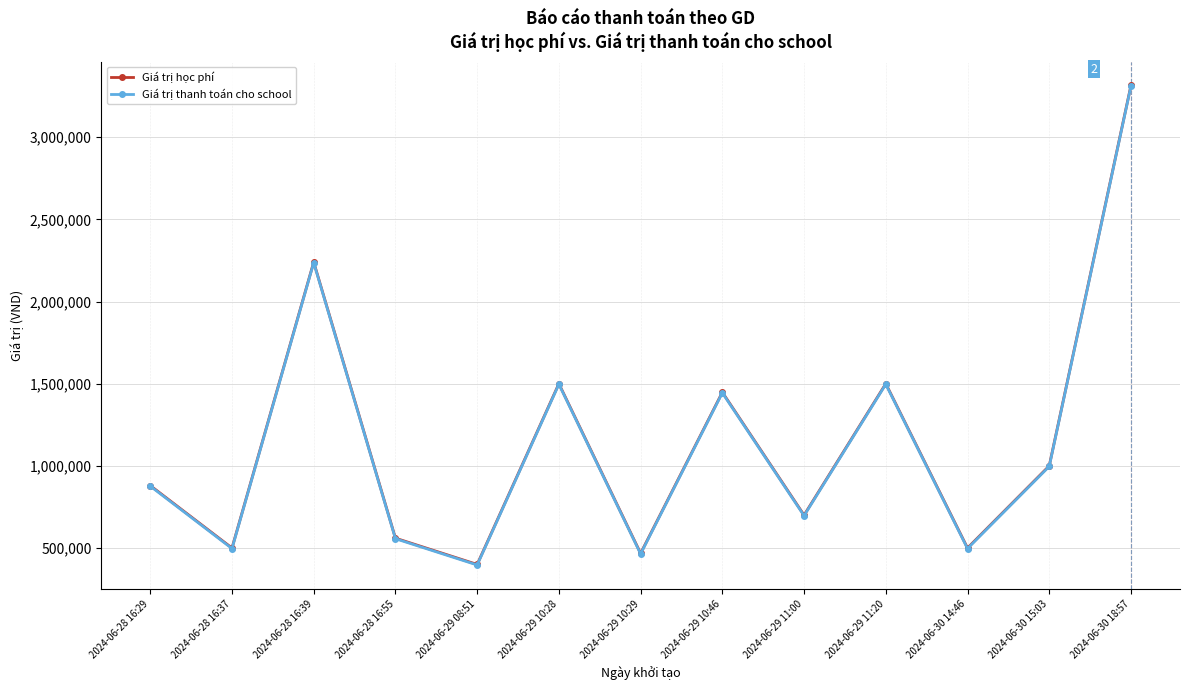

The value of Giá trị thanh toán cho school at 2024-06-28 16:39 is 1540029. True or false?

False